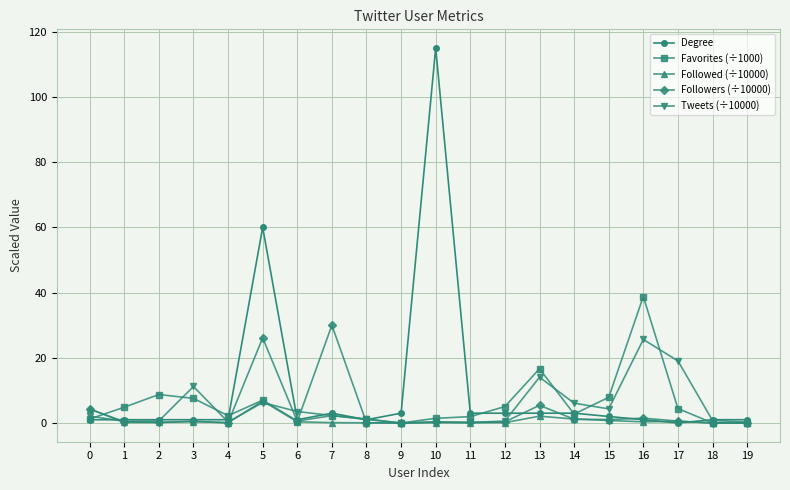

Is this an area chart (filled region under the line)?

No